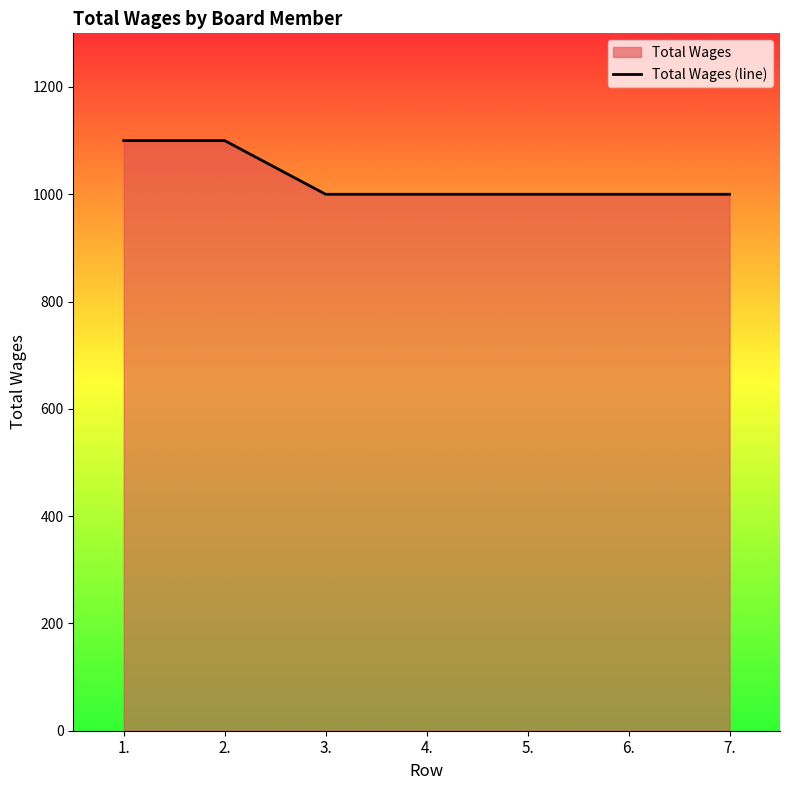

What is the difference between the maximum and minimum values?

100